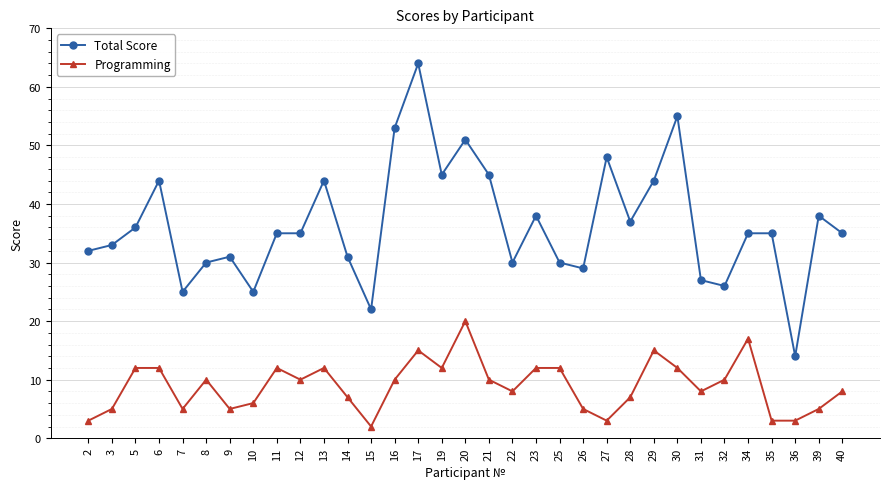

At which category does Total Score reach its first local peak?

6